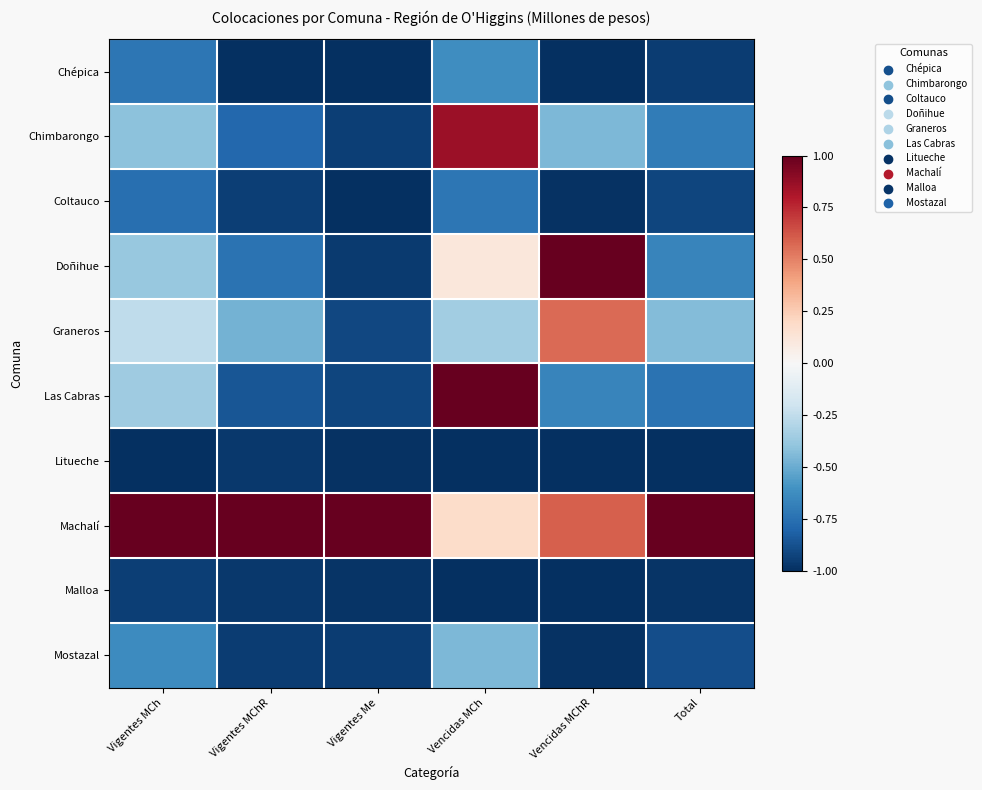

At how many categories does at least one series exceed 0?

6